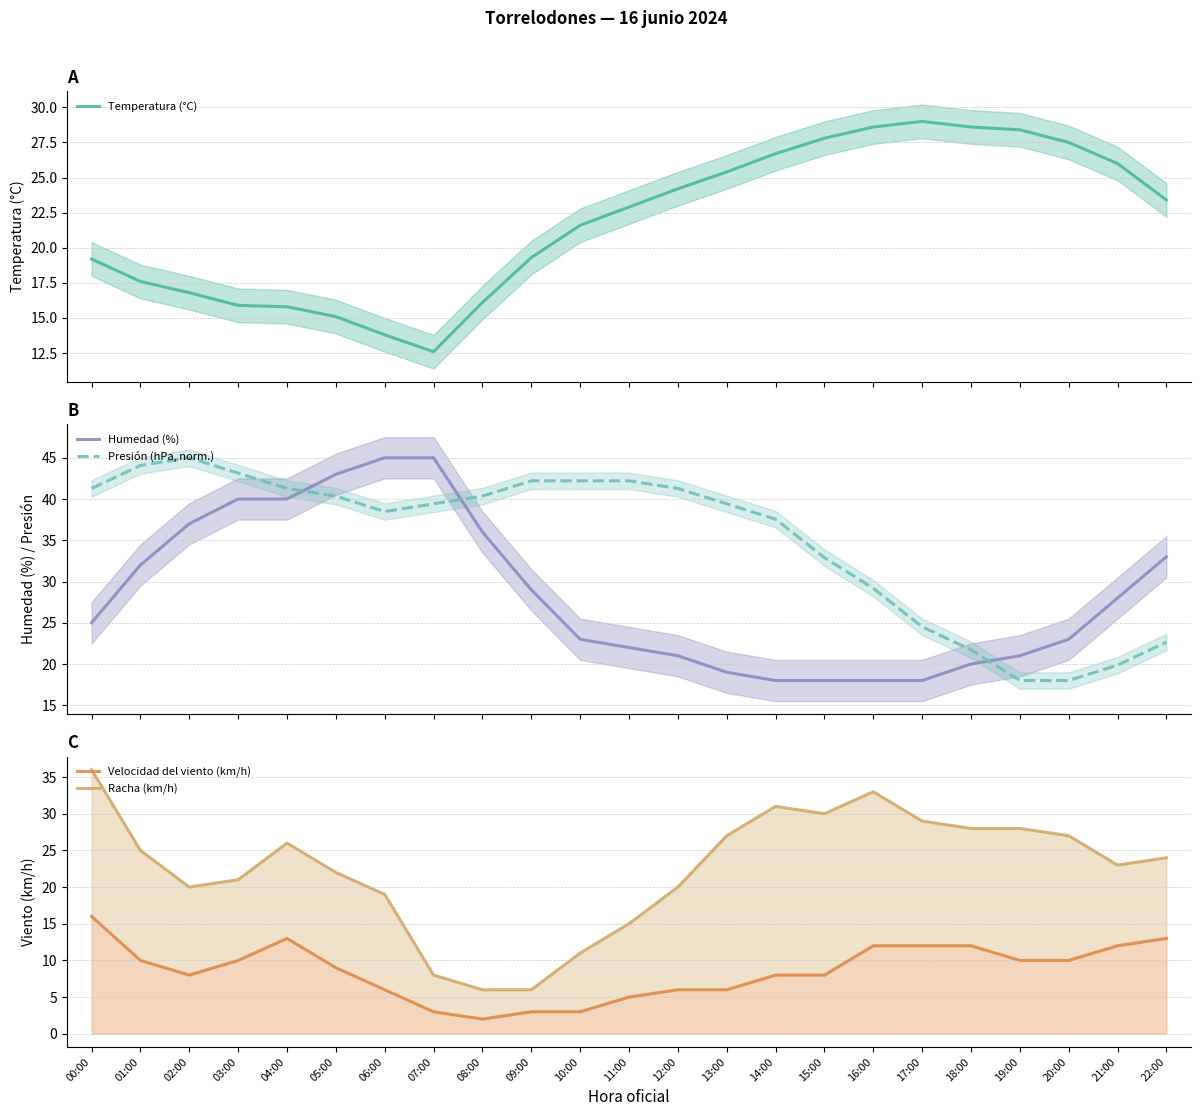

In Racha (km/h), how many points are higher than both neighbors (excluding endpoints)?

3